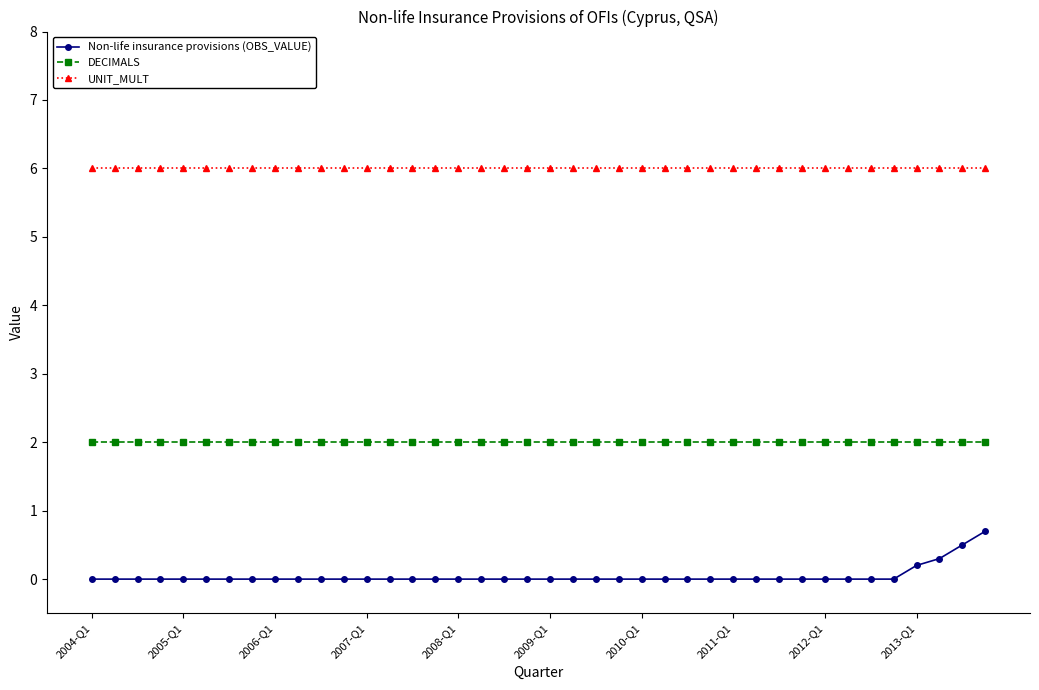

What is the difference between the maximum and minimum values in the Non-life insurance provisions (OBS_VALUE) series?

0.7